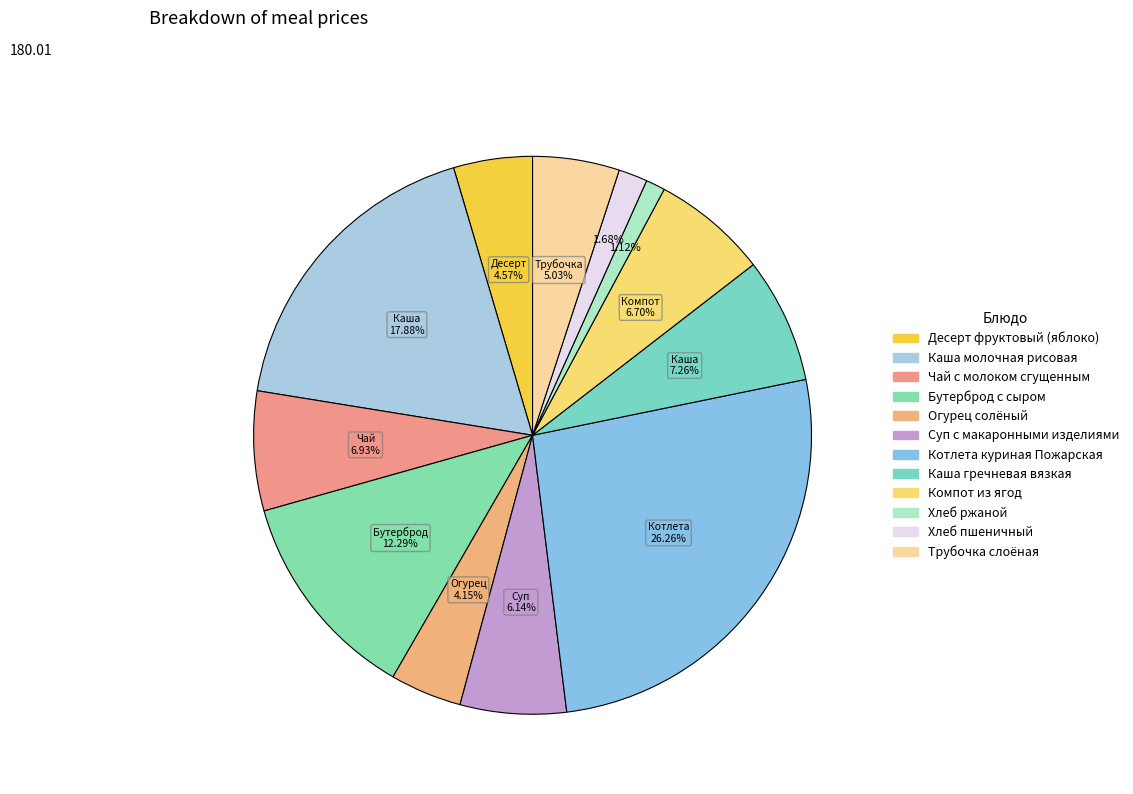

Which has a higher value, Десерт фруктовый (яблоко) or Огурец солёный?

Десерт фруктовый (яблоко)